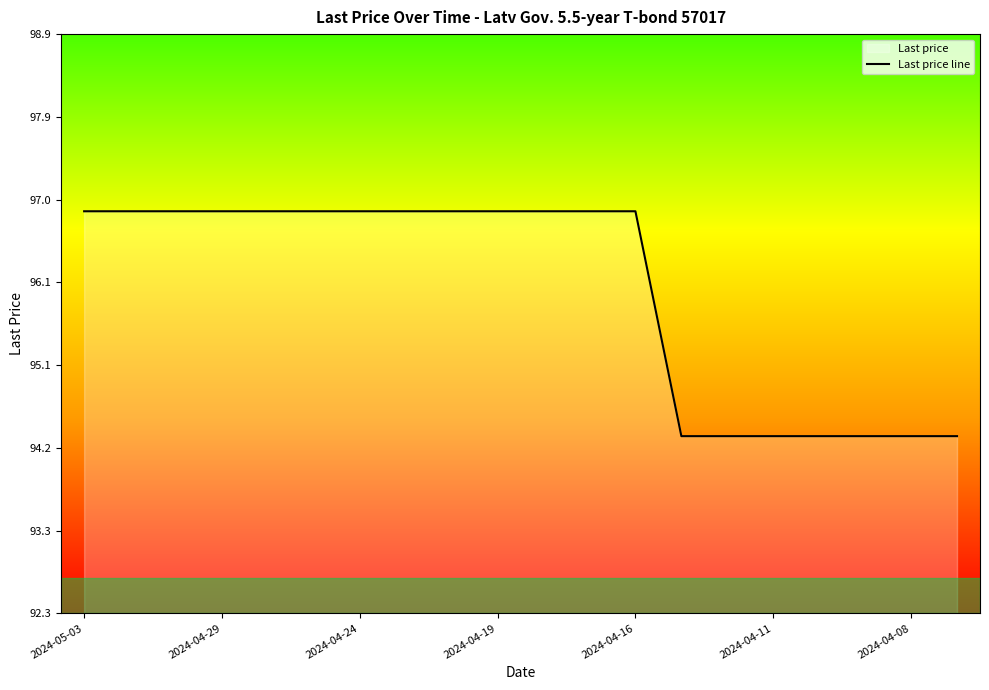

Is it true that the value at 13 is 158.5?

False